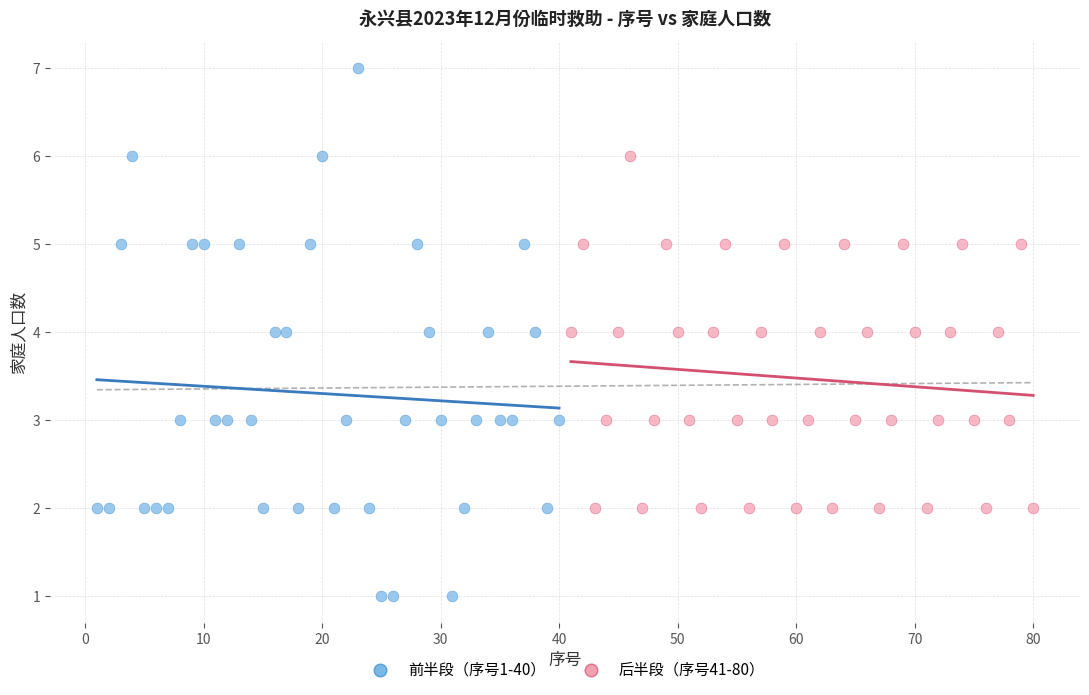

Which series has the widest spread of Y values?

前半段（序号1-40）